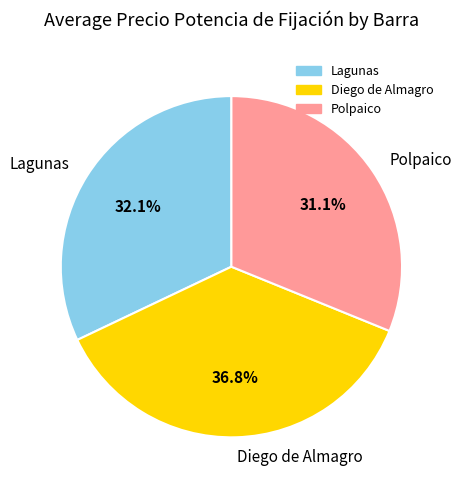

To the nearest percent, what is the combined percentage of Polpaico and Lagunas?

63%